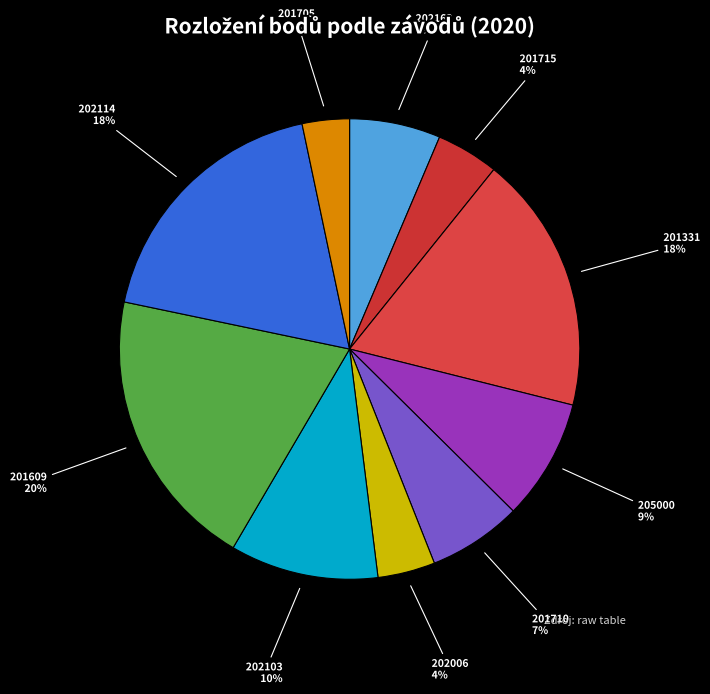

Which slice is the largest?

201609